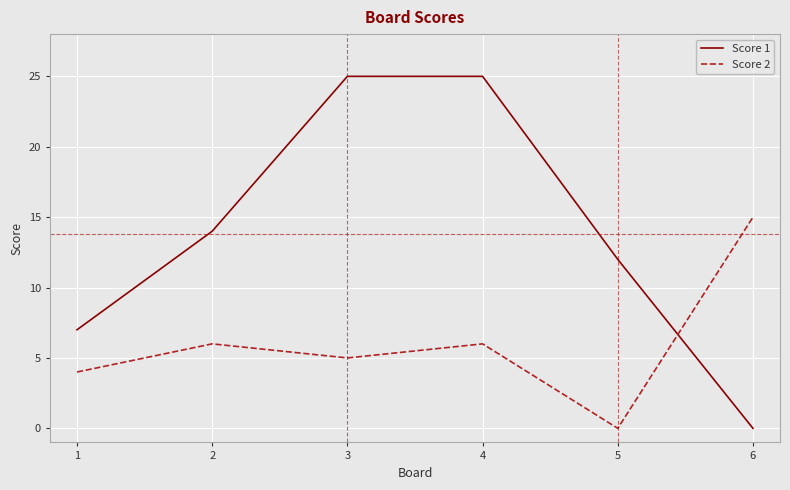

What is the highest value of the Score 1 series?

25